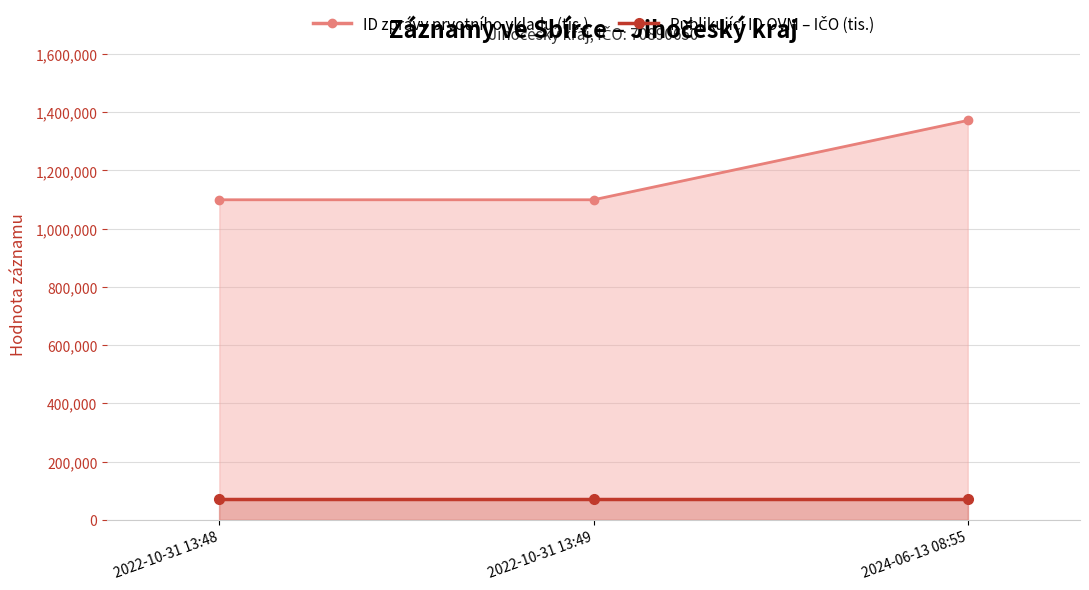

At which label does Publikující ID OVM – IČO (tis.) reach its minimum?

2022-10-31 13:48